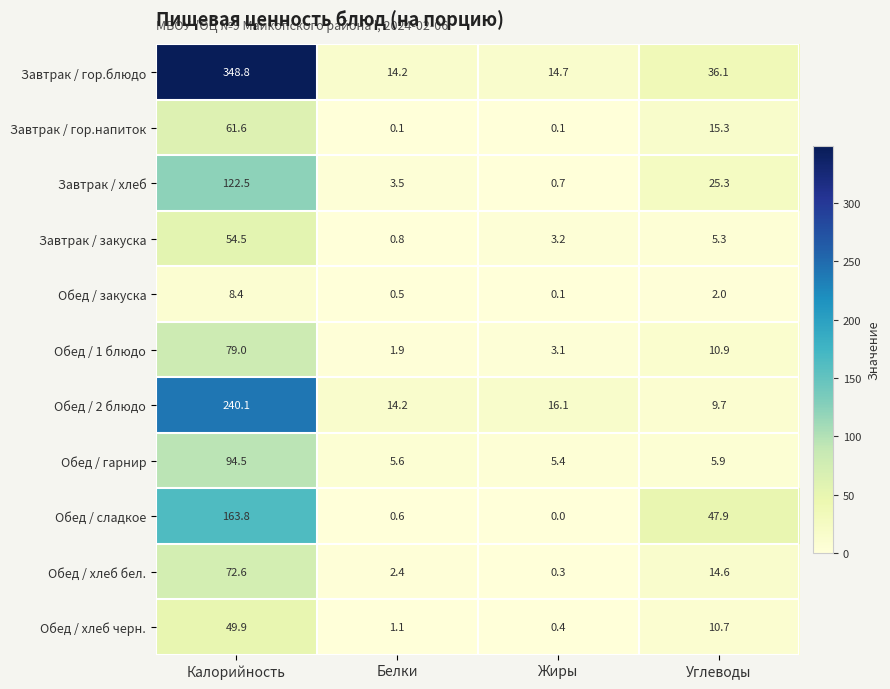

True or false: Обед / 1 блюдо has a value of 3.1 at Жиры.

True